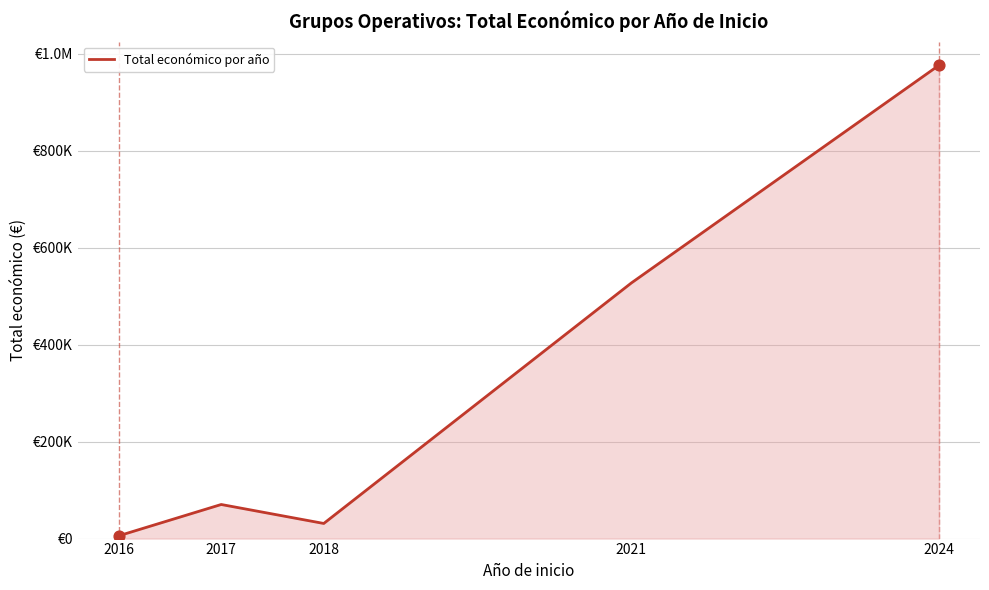

Which has a higher value, 2016 or 2017?

2017